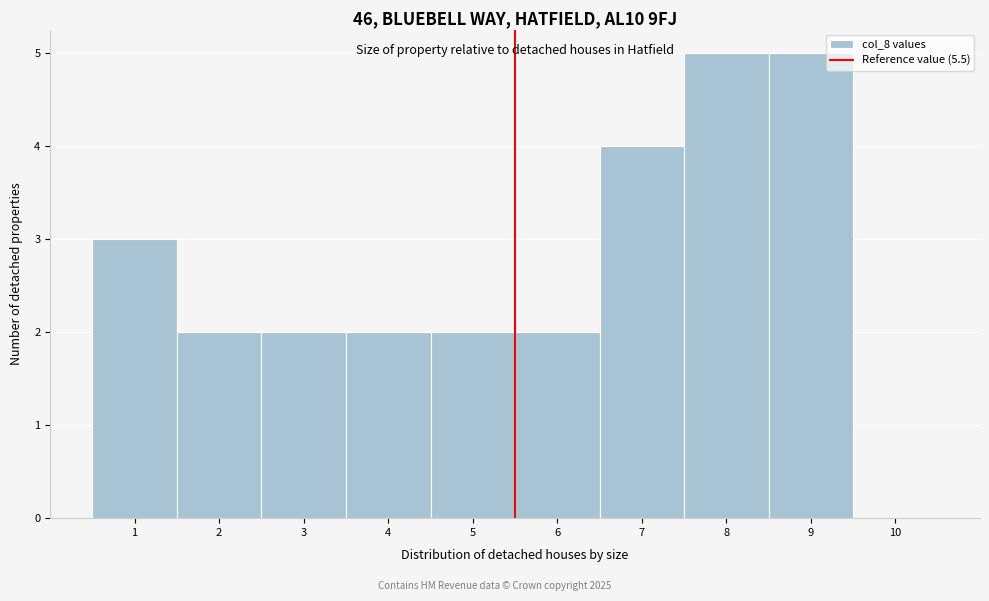

How tall is the bar that spans 1.5 to 2.5 on the x-axis? The values are not printed on the chart, so give them approximately, as read against the axis.

2